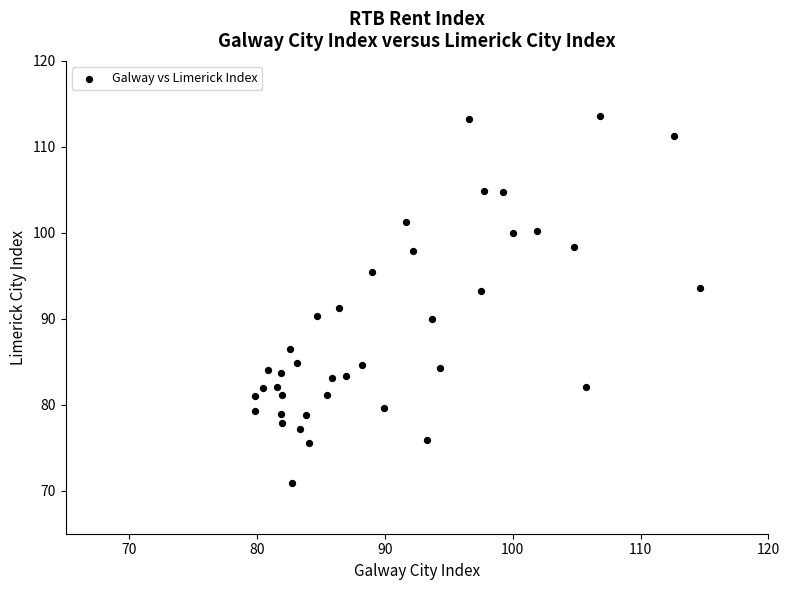

What is the range of Y values (max minus min)?

42.7